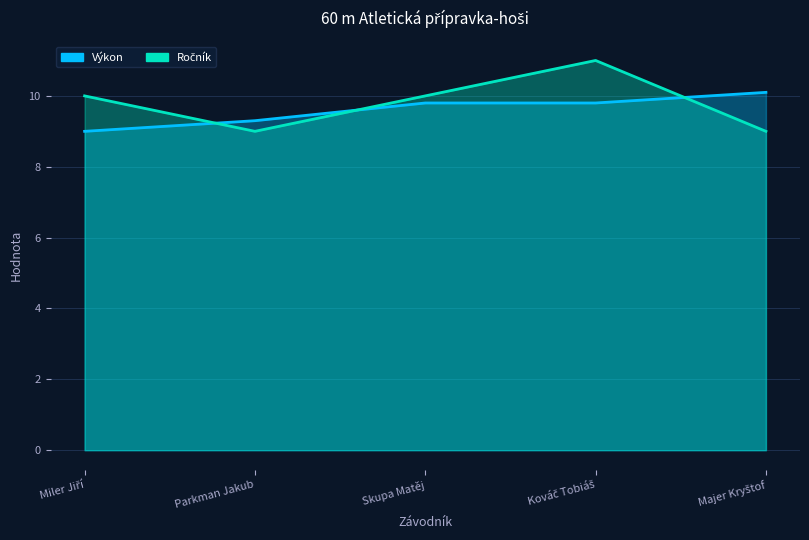

At which label does Výkon reach its minimum?

Miler Jiří